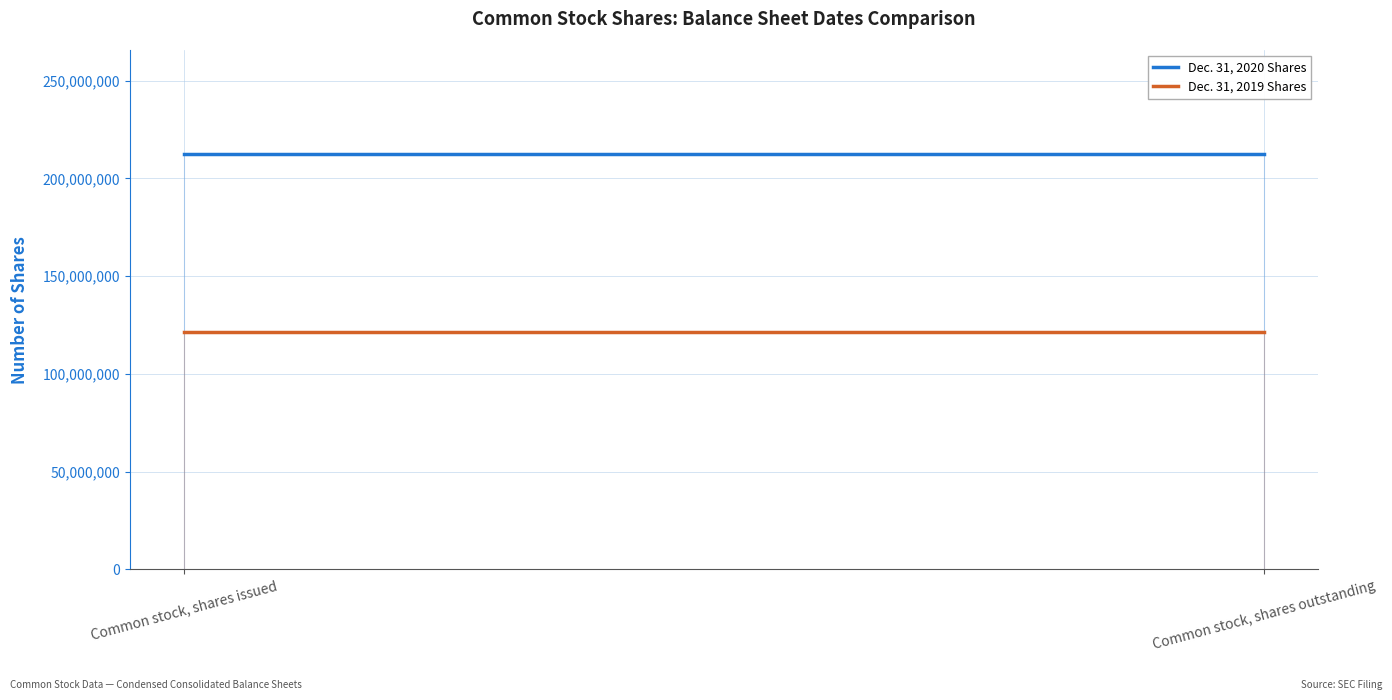

Reading right to left, what are all the values shown in this chart?

Dec. 31, 2020 Shares: Common stock, shares outstanding=212601044	Common stock, shares issued=212601044
Dec. 31, 2019 Shares: Common stock, shares outstanding=121336079	Common stock, shares issued=121336079